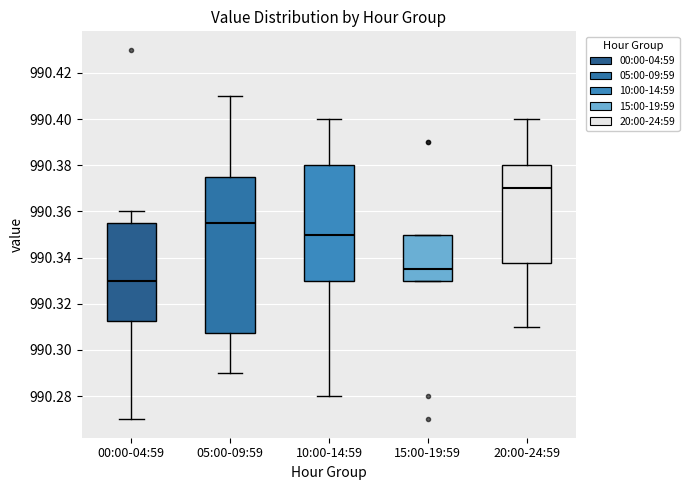

Comparing the boxes themselves (not the whiskers), which one is the tallest?

05:00-09:59